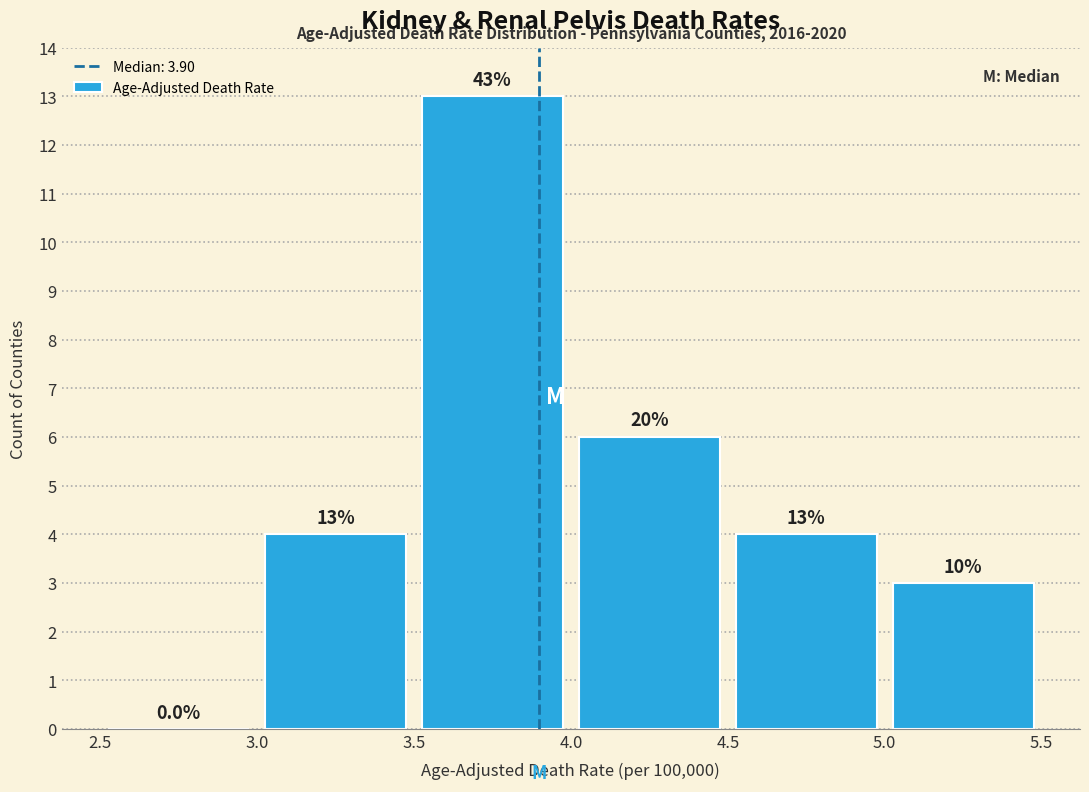

Which range on the x-axis has the tallest bar?

3.5 to 4.0